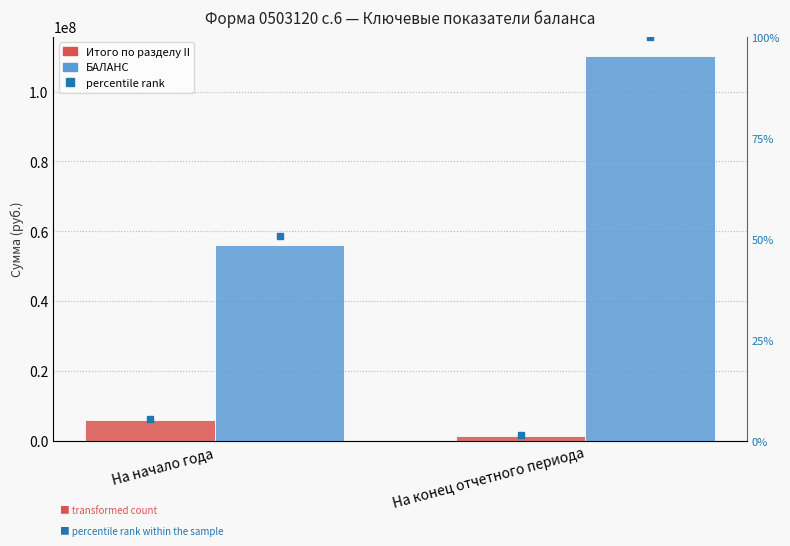

Reading left to right, list all the values displayed in this chart.

Итого по разделу II: 6026334.0	1570191.6
БАЛАНС: 55974047.6	110118712.4
Итого по разделу II percentile: 0.1	0.0
БАЛАНС percentile: 0.5	1.0